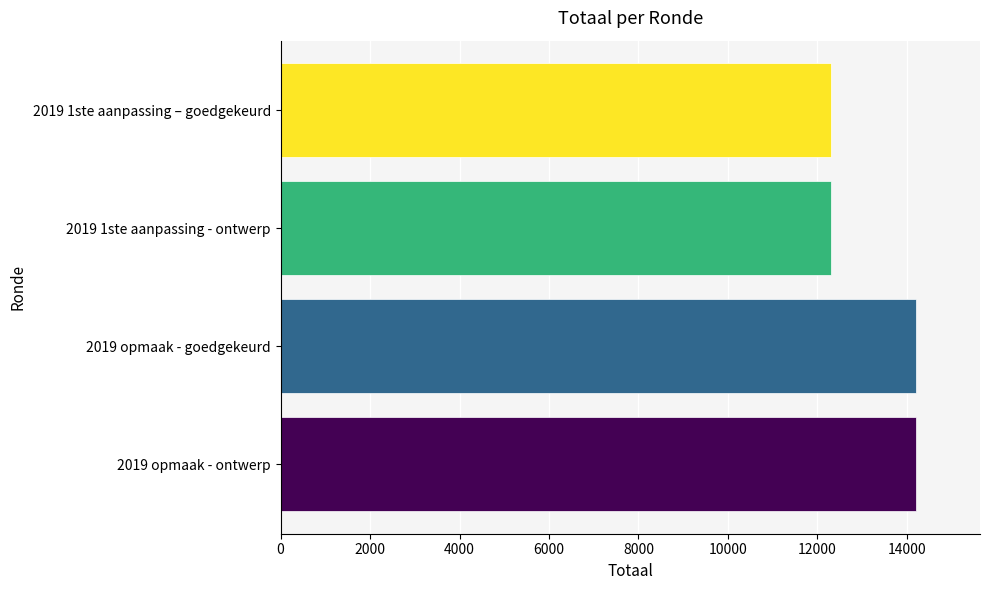

What is the label of the 1st bar from the top?

2019 1ste aanpassing – goedgekeurd